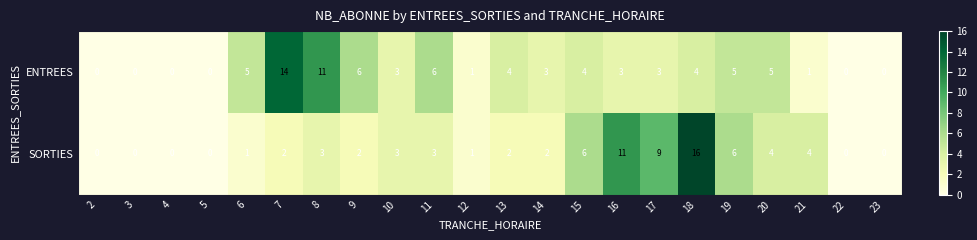

How many data points does each series have?

22